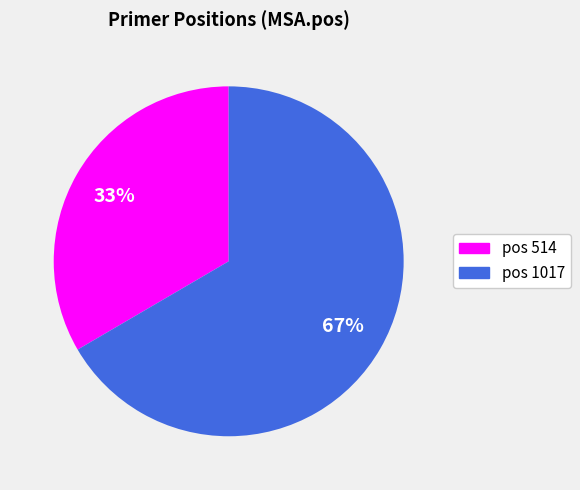

Does any single category account for the majority?

Yes